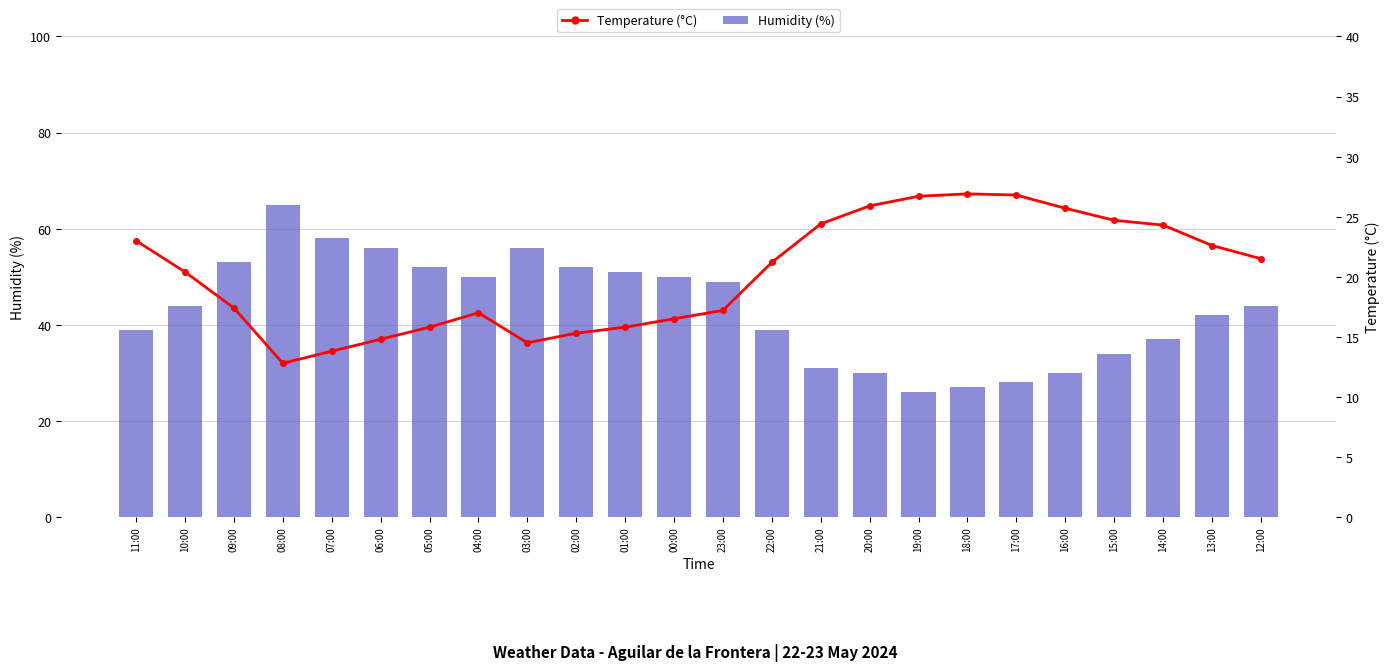

What is the sum of the Temperature (°C) values at 05:00 and 10:00?

36.2